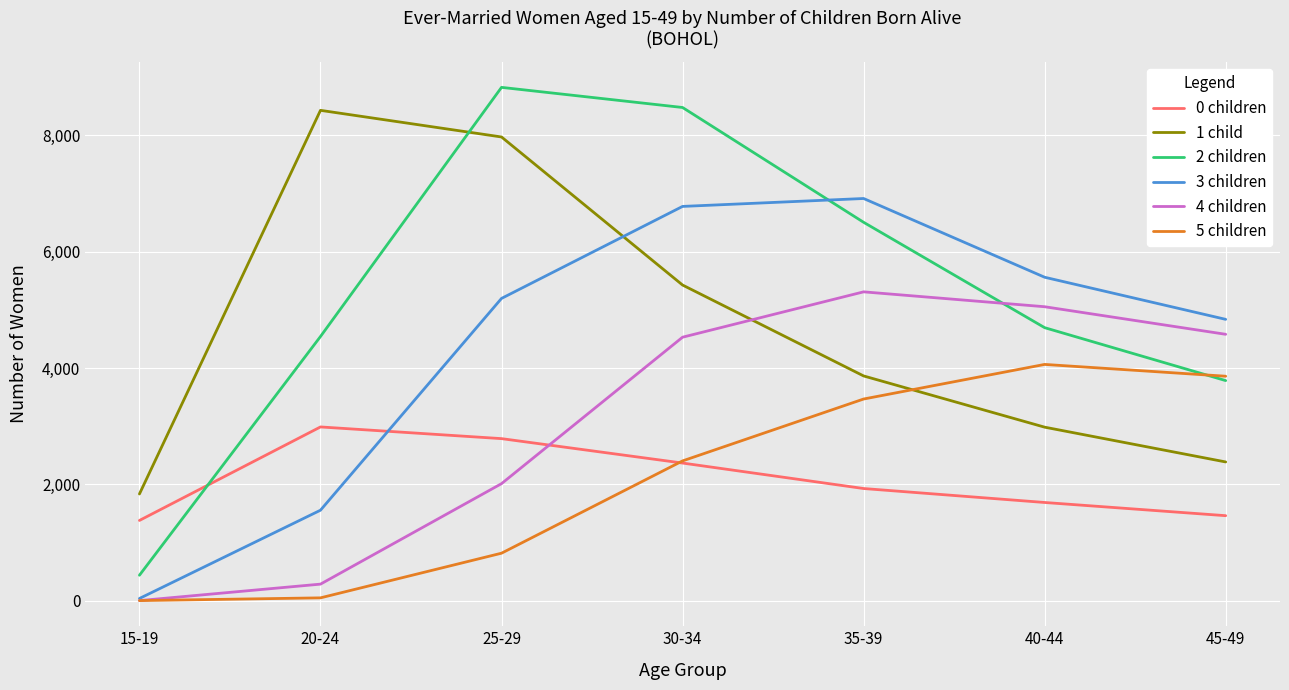

At which category does 2 children reach its first local peak?

25-29